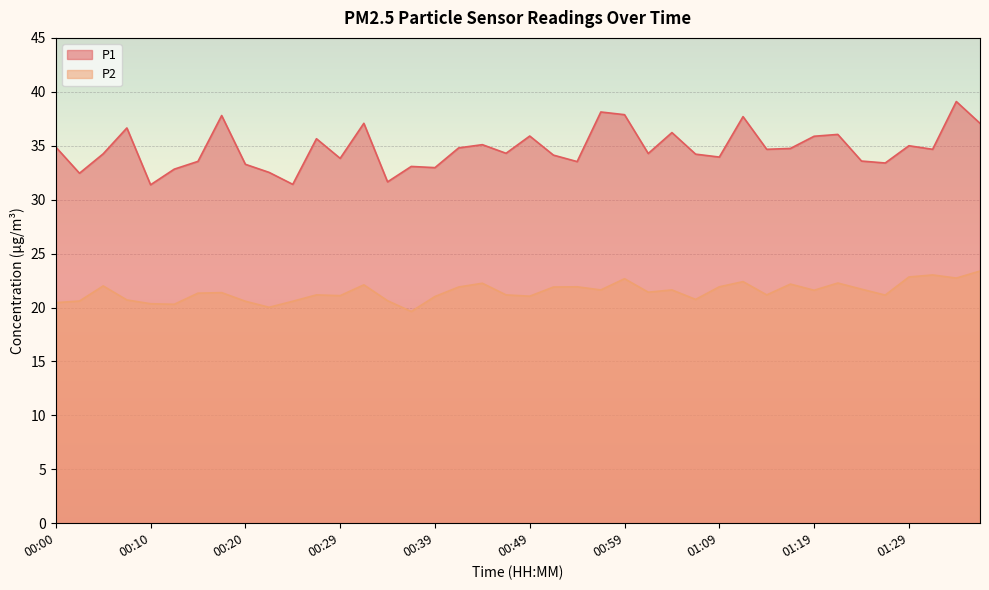

How many data points in P2 are above 21?

29